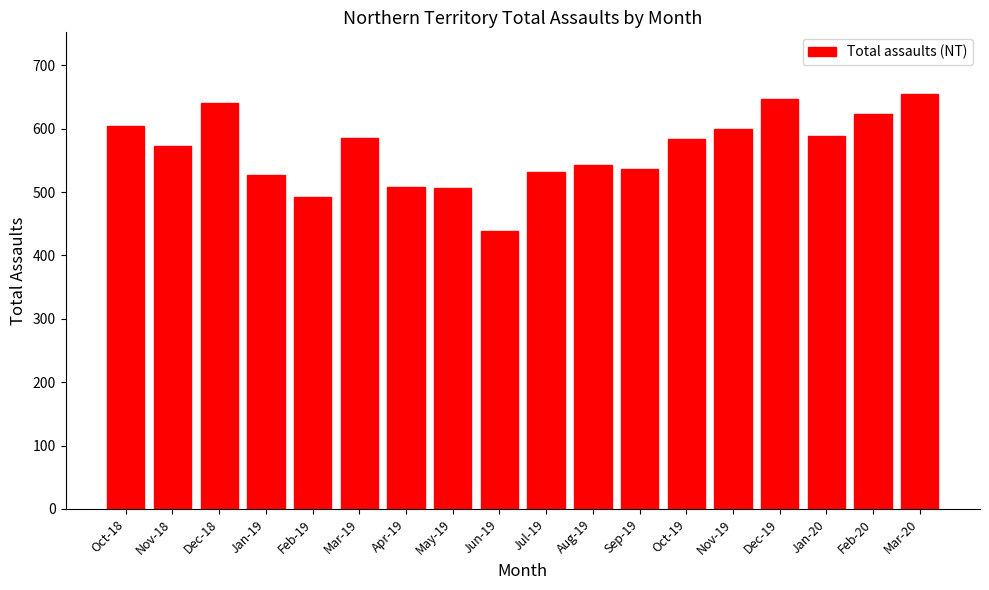

True or false: the data shows 275 at Feb-19.

False